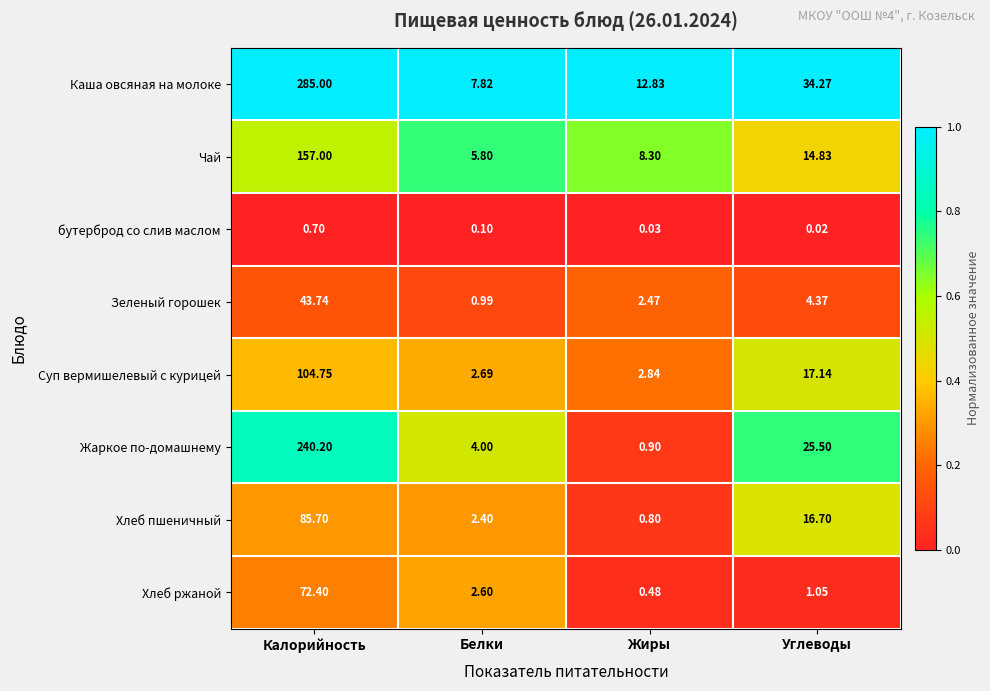

Which series has the largest range (max minus min)?

Каша овсяная на молоке